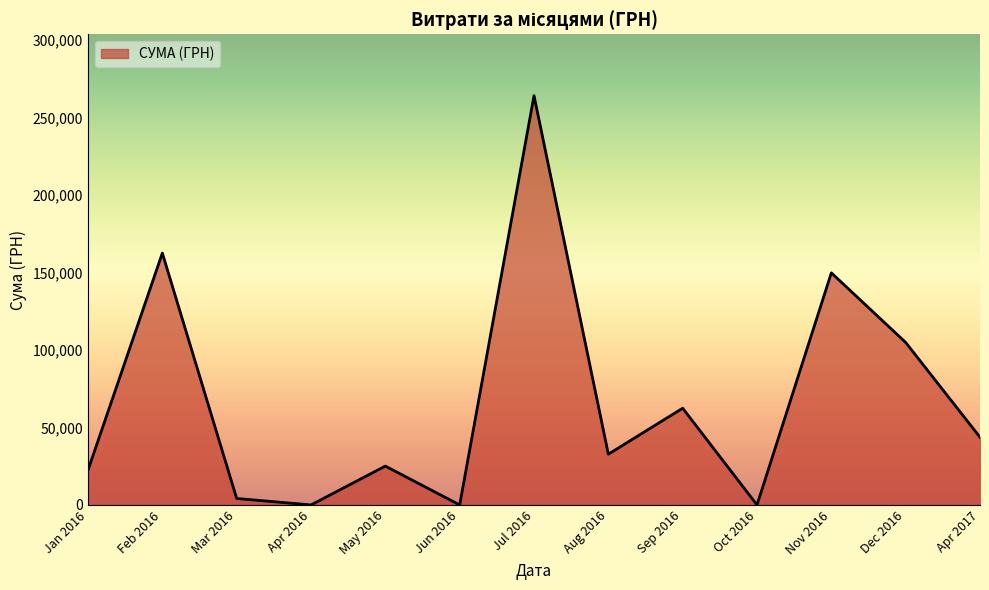

The value at Jul 2016 is 264160.1. True or false?

True